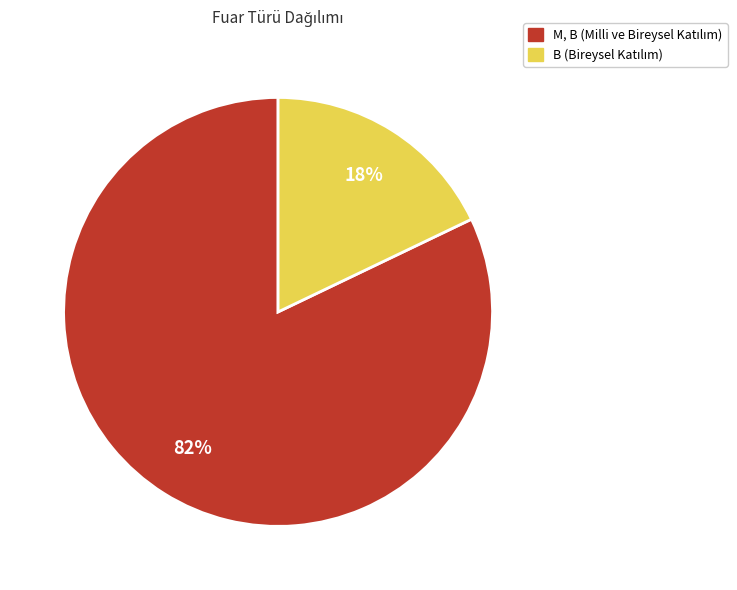

What is the majority slice?

M, B